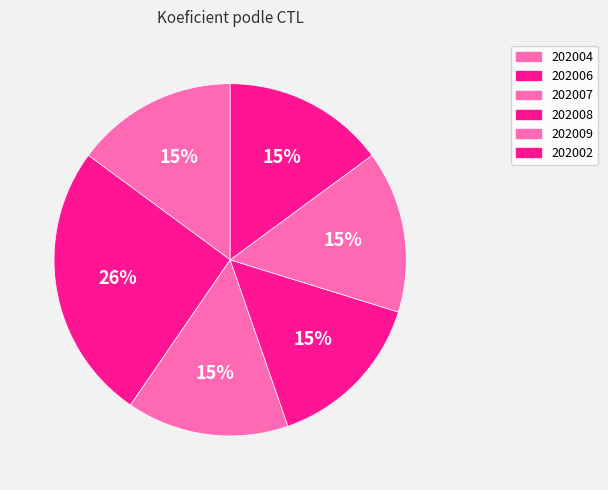

Do 202009 and 202008 together represent more than half of the pie?

No